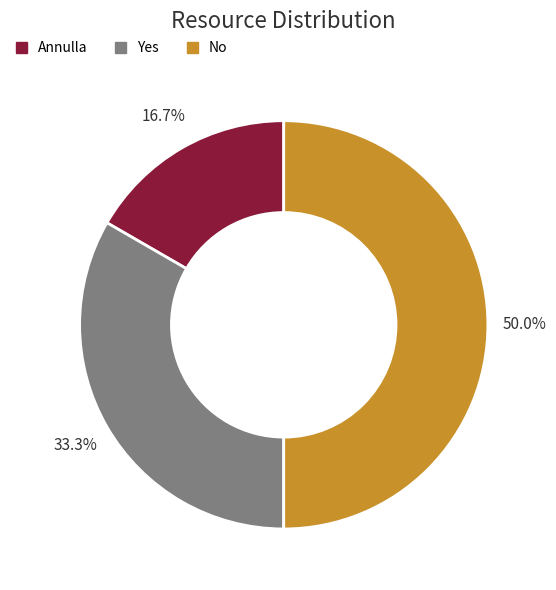

Which slice is the smallest?

Annulla